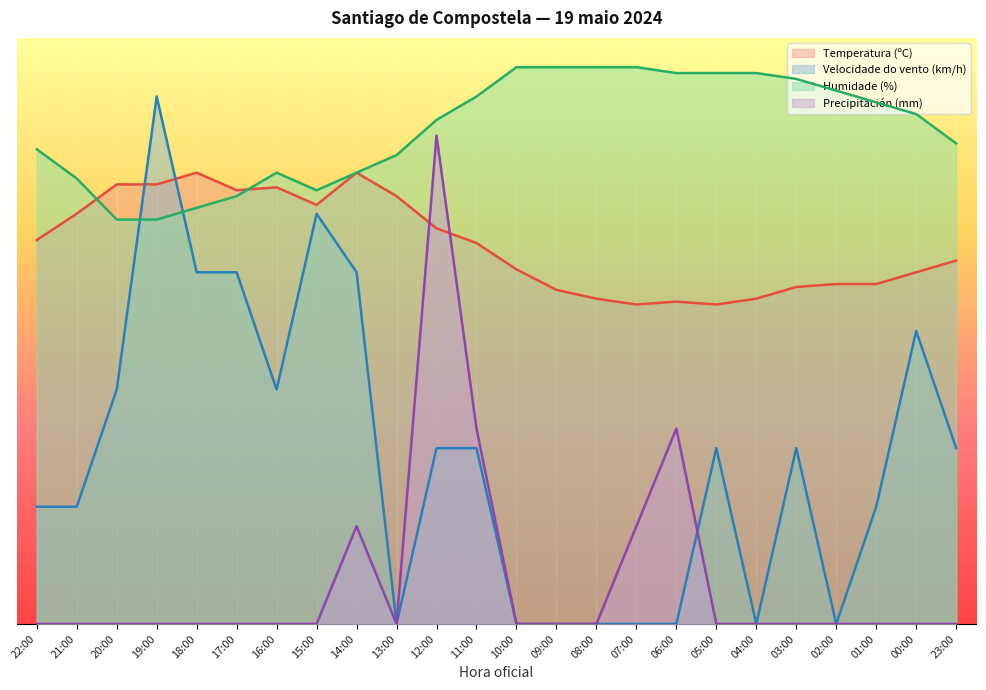

At which label does Temperatura (ºC) reach its peak?

18:00